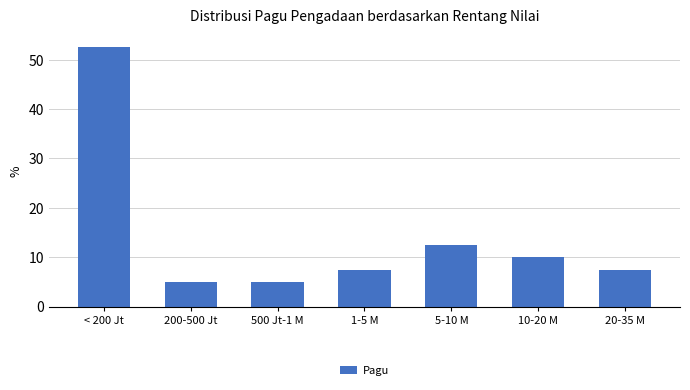

Reading right to left, what are all the values shown in this chart?

7.5	10.0	12.5	7.5	5.0	5.0	52.5